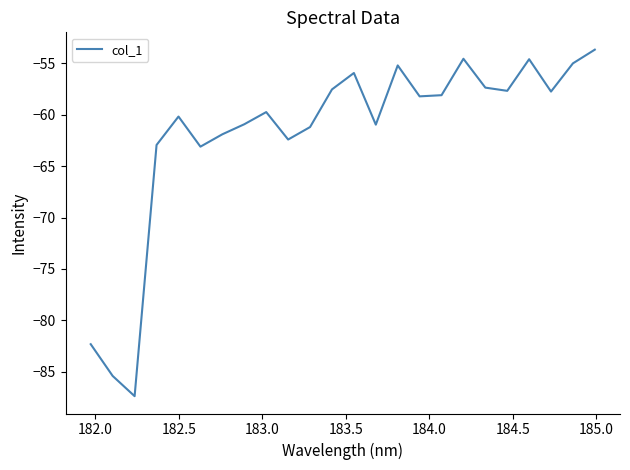

What is the greatest value displayed?

-53.7